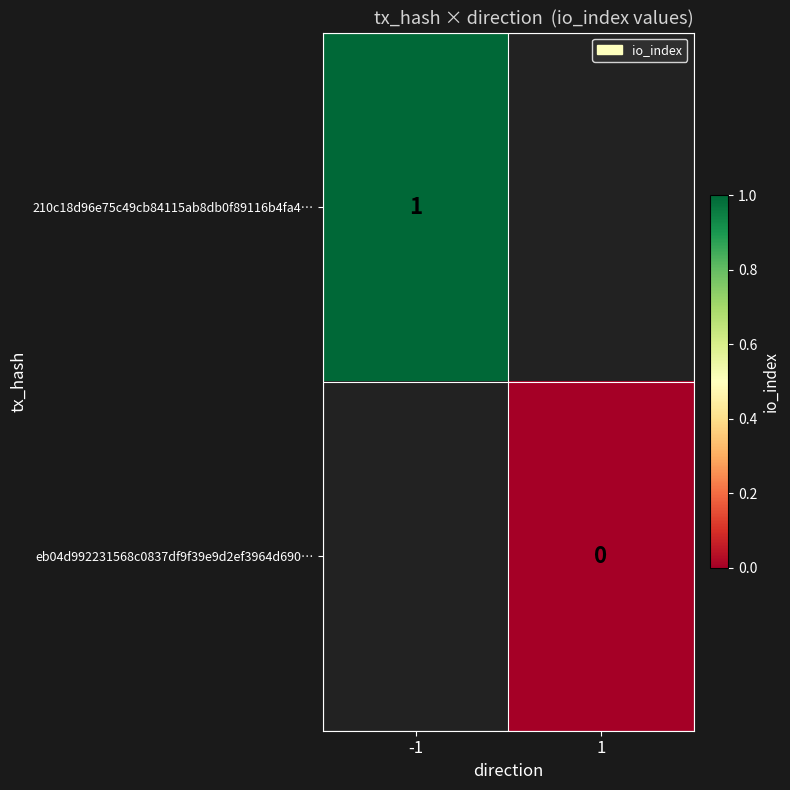

Is the value of 210c18d96e75c49cb84115ab8db0f89116b4fa4… at -1 greater than the value of eb04d992231568c0837df9f39e9d2ef3964d690… at 1?

Yes